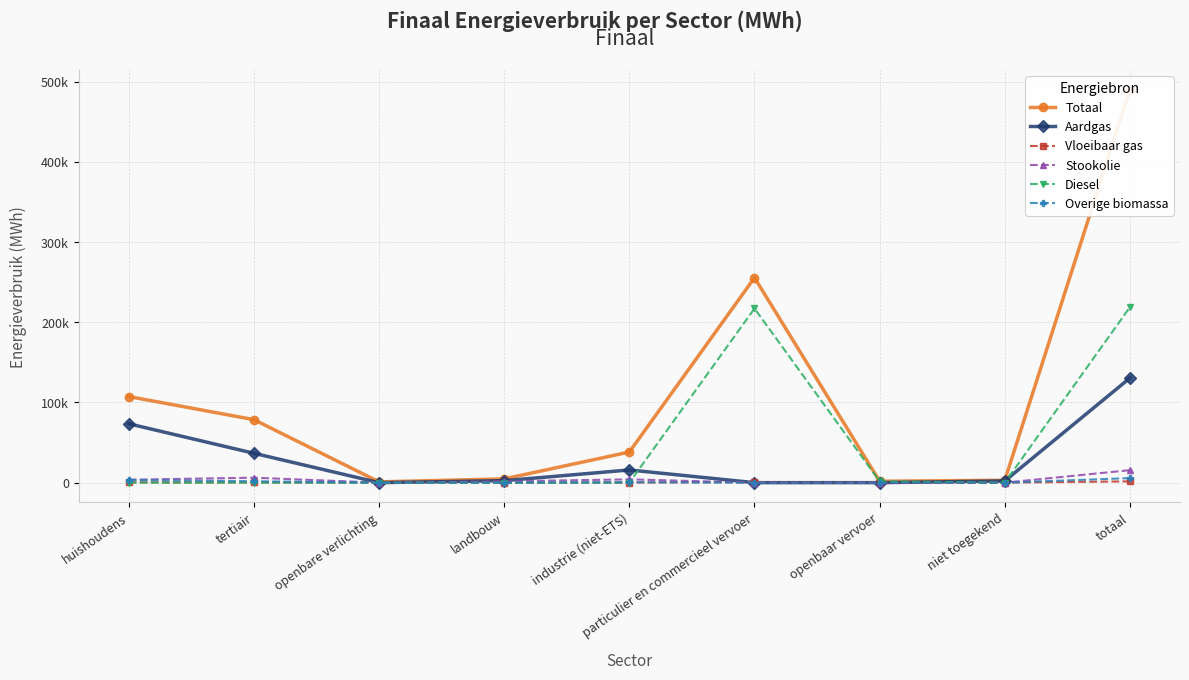

What is the label of the 7th point from the left?

openbaar vervoer